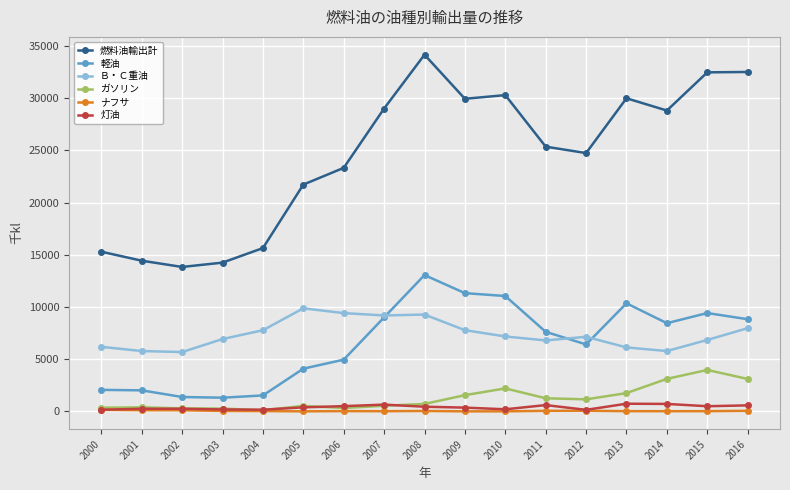

True or false: 灯油 and 燃料油輸出計 cross at least once.

False